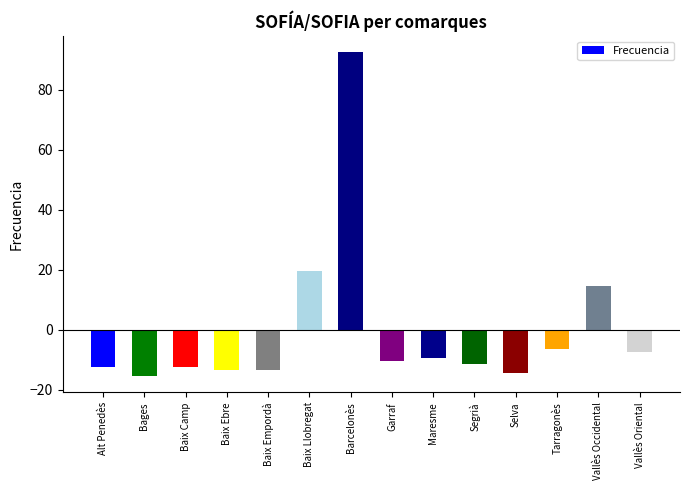

What is the minimum value shown in the chart?

-15.4